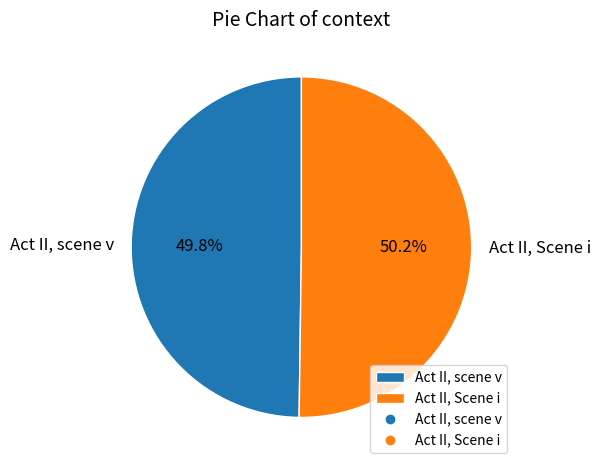

To the nearest percent, what portion does Act II, scene v represent?

50%